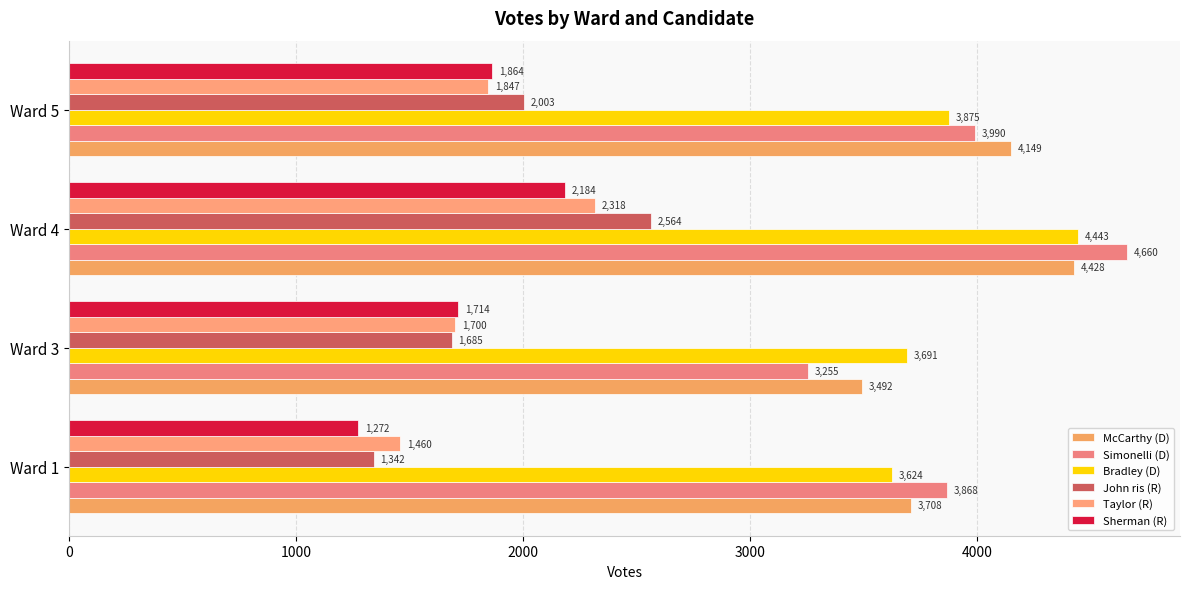

What is the value of the Paul A. McCarthyDemocratic bar at the 4th from the left?

4149